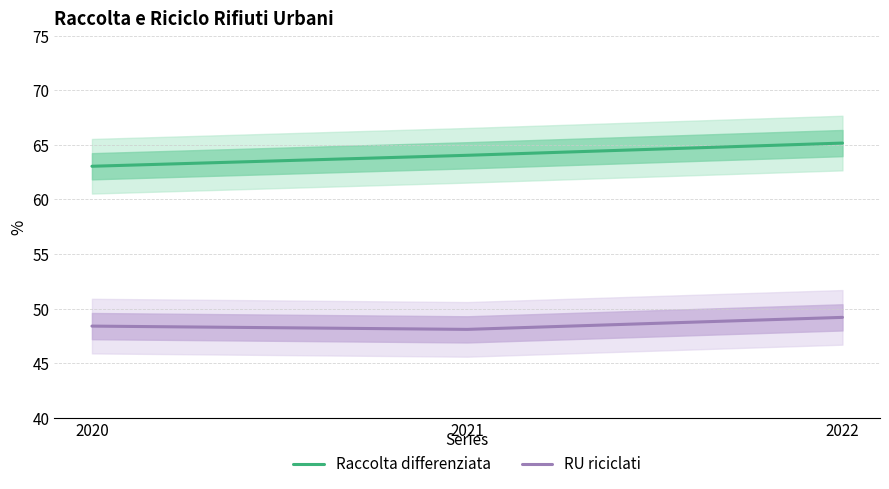

List the series in order of their overall mean, lowest first.

RU riciclati, Raccolta differenziata